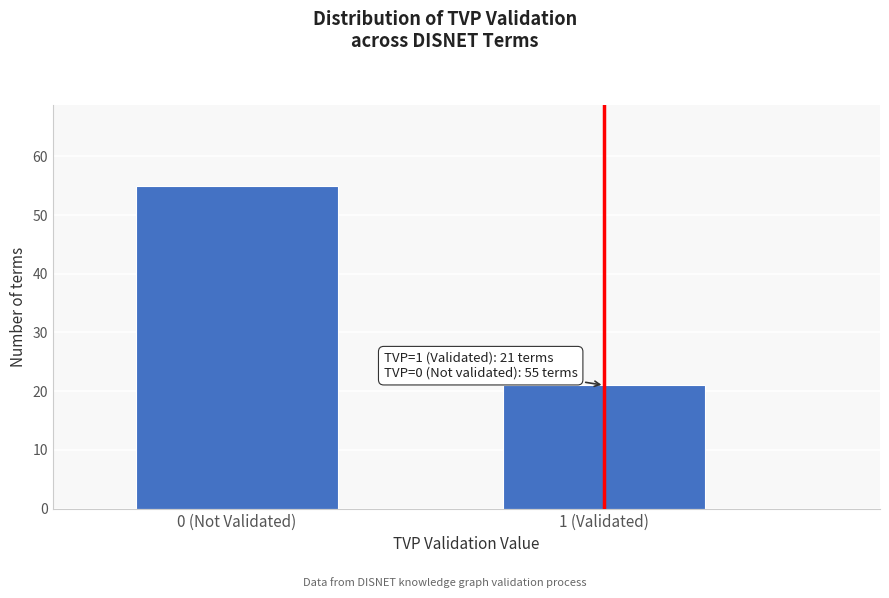

Reading left to right, what are all the values shown in this chart?

0 (Not Validated)=55	1 (Validated)=21